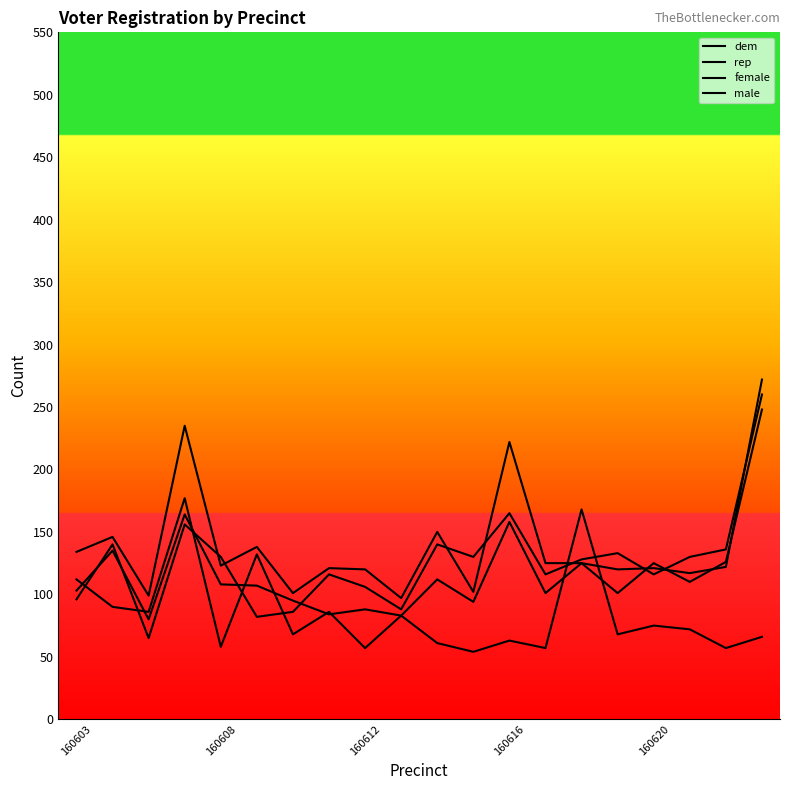

How many lines are shown in the chart?

4